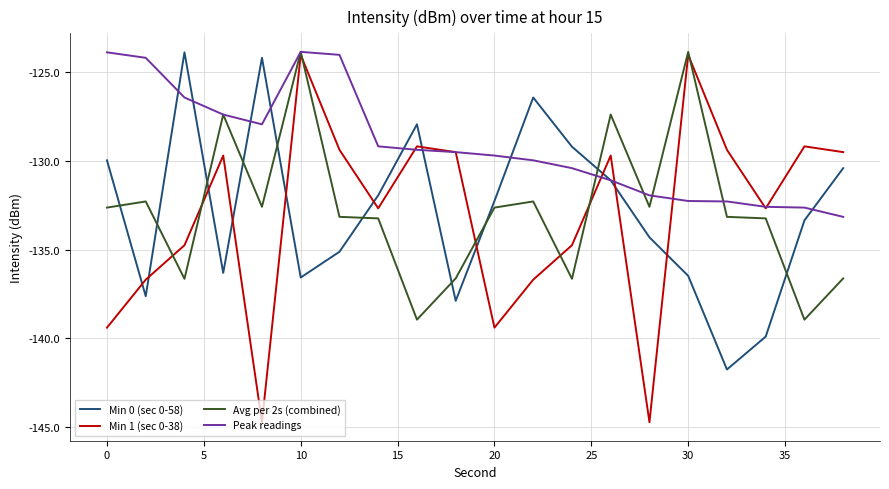

Which series has the largest total across all categories?

Peak readings